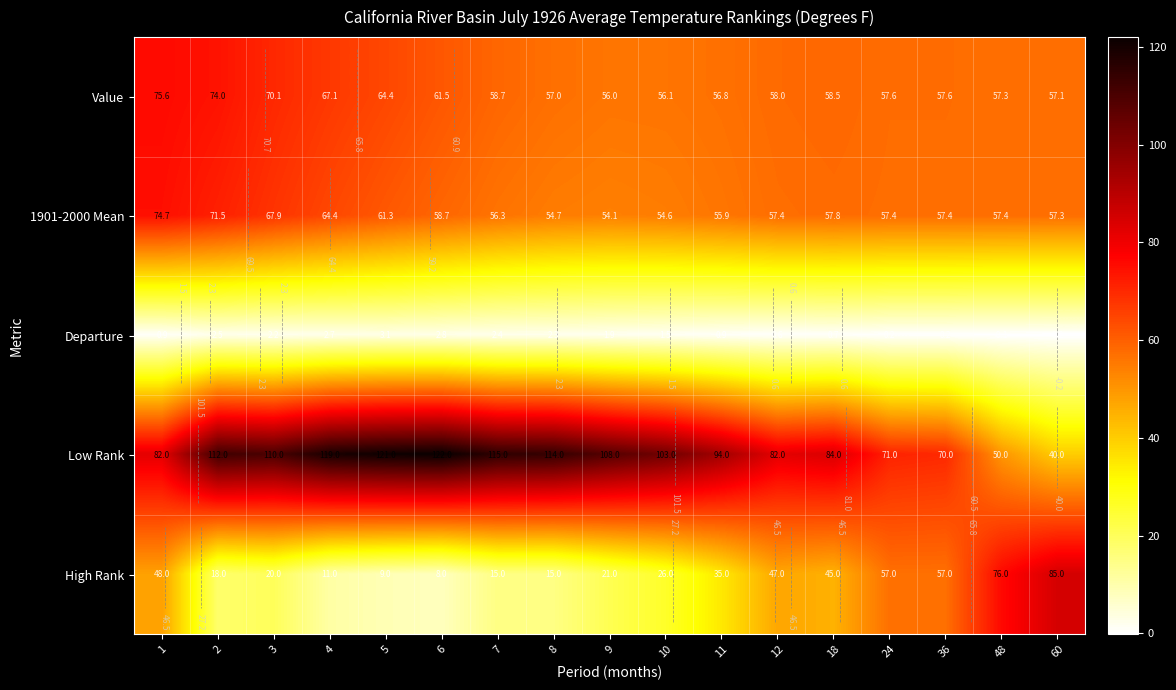

The value of Low Rank at 60 is 62.0. True or false?

False